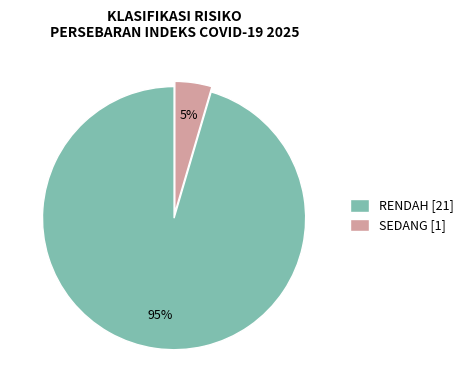

Is SEDANG the majority of the pie?

No